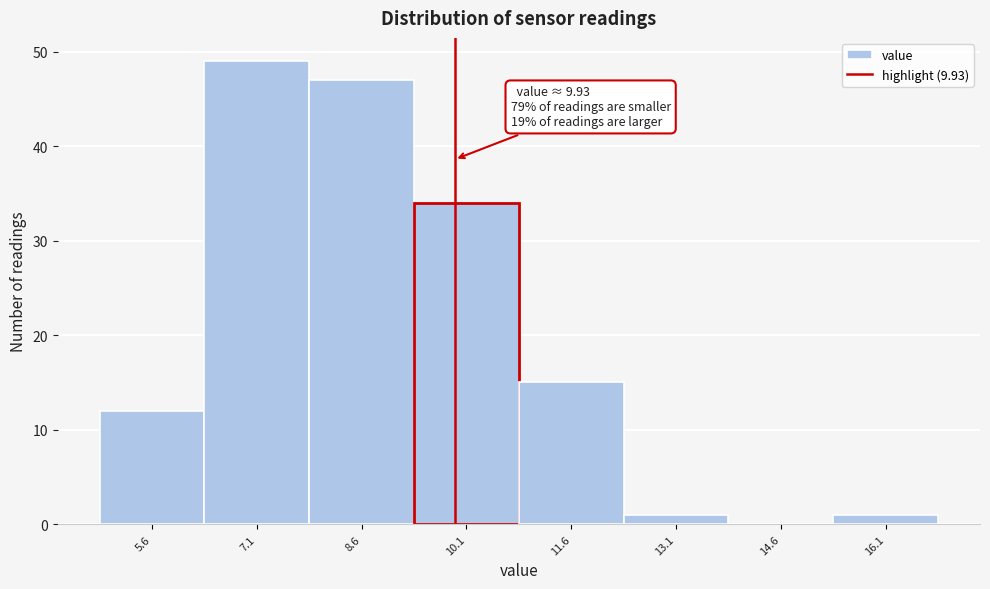

Over which range of the x-axis is the bar tallest?

6.35 to 7.85